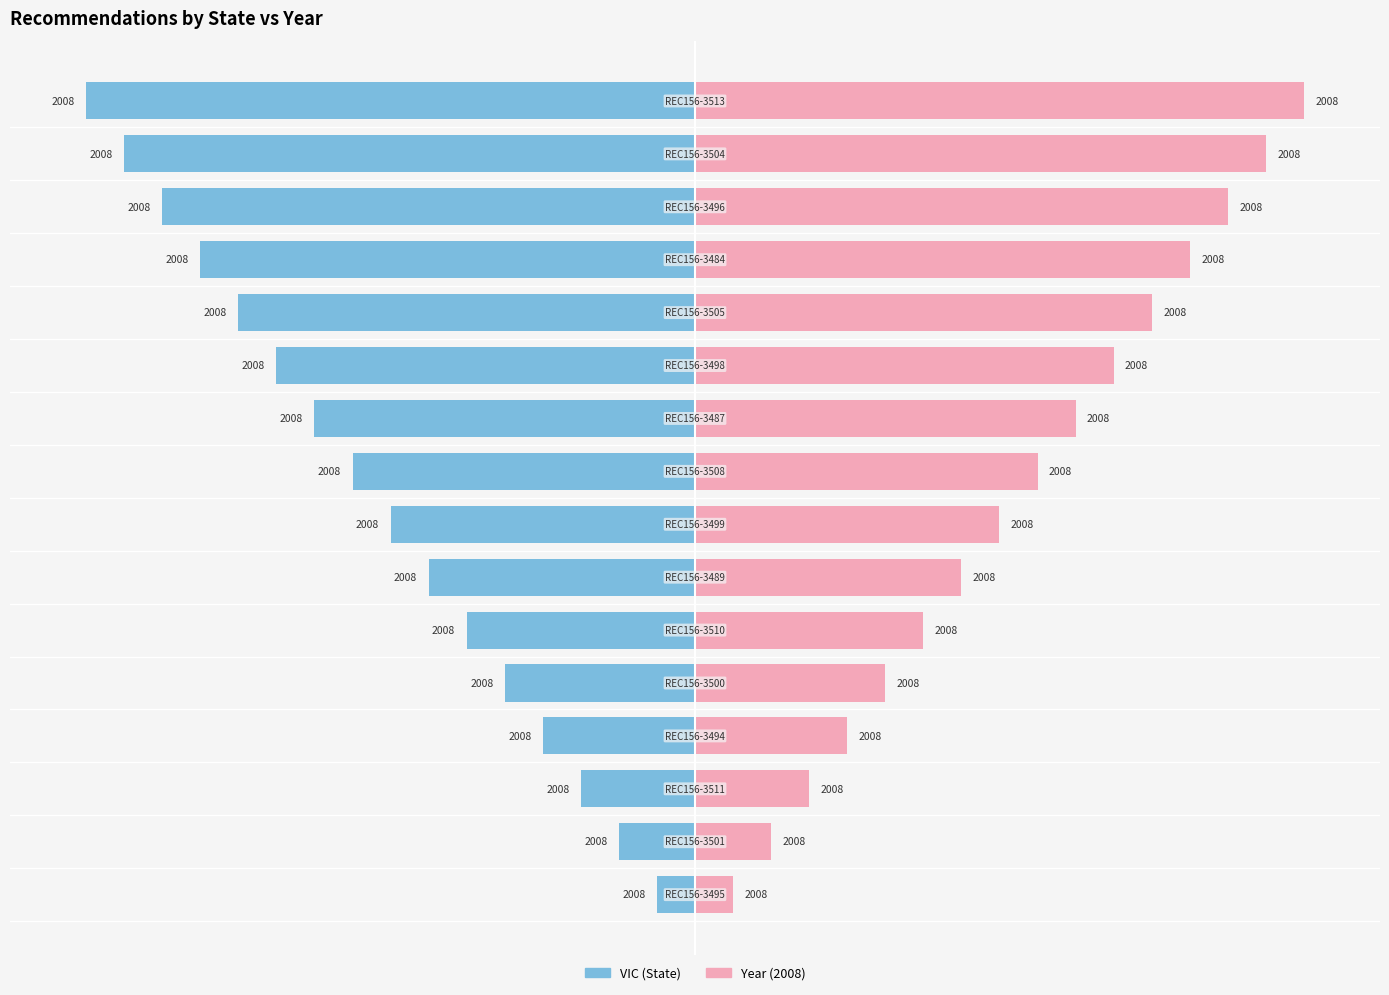

What is the maximum value for Year (2008)?

16